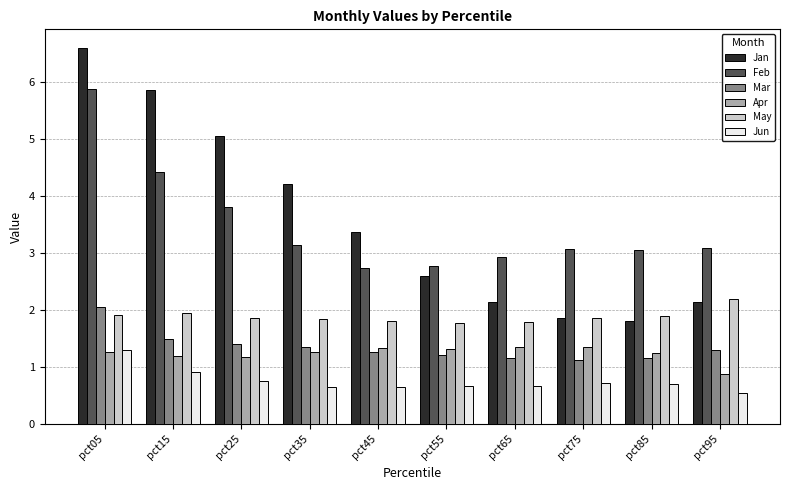

What are all the series names shown in the legend?

Jan, Feb, Mar, Apr, May, Jun